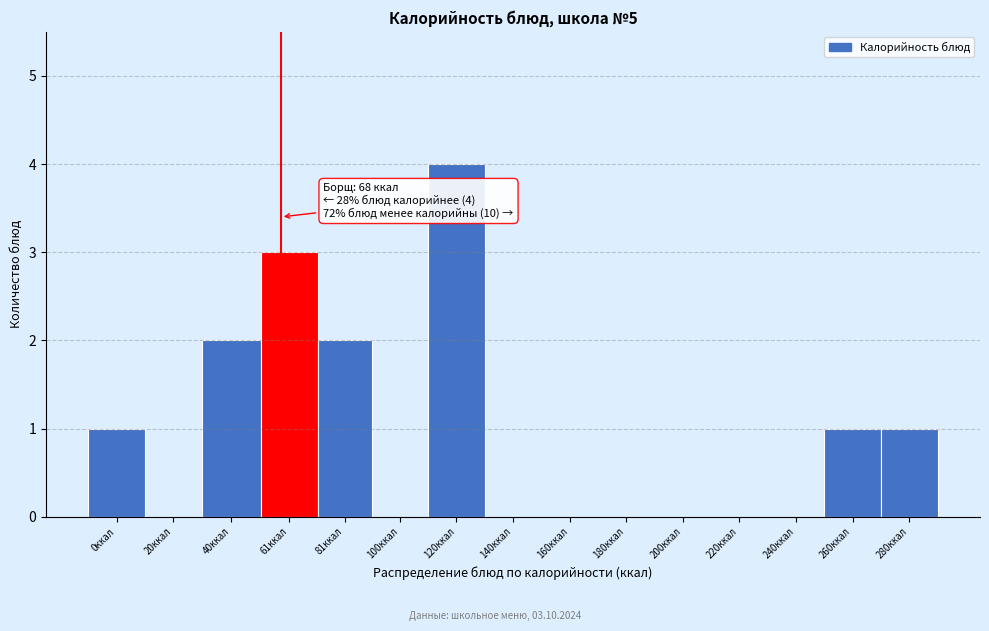

Reading left to right, transcribe all the data shown in this chart.

0ккал=1	20ккал=0	40ккал=2	61ккал=3	81ккал=2	100ккал=0	120ккал=4	140ккал=0	160ккал=0	180ккал=0	200ккал=0	220ккал=0	240ккал=0	260ккал=1	280ккал=1